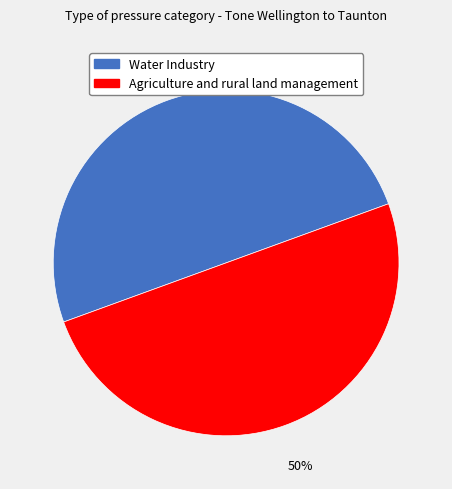

To the nearest percent, what percentage of the pie is Water Industry?

50%